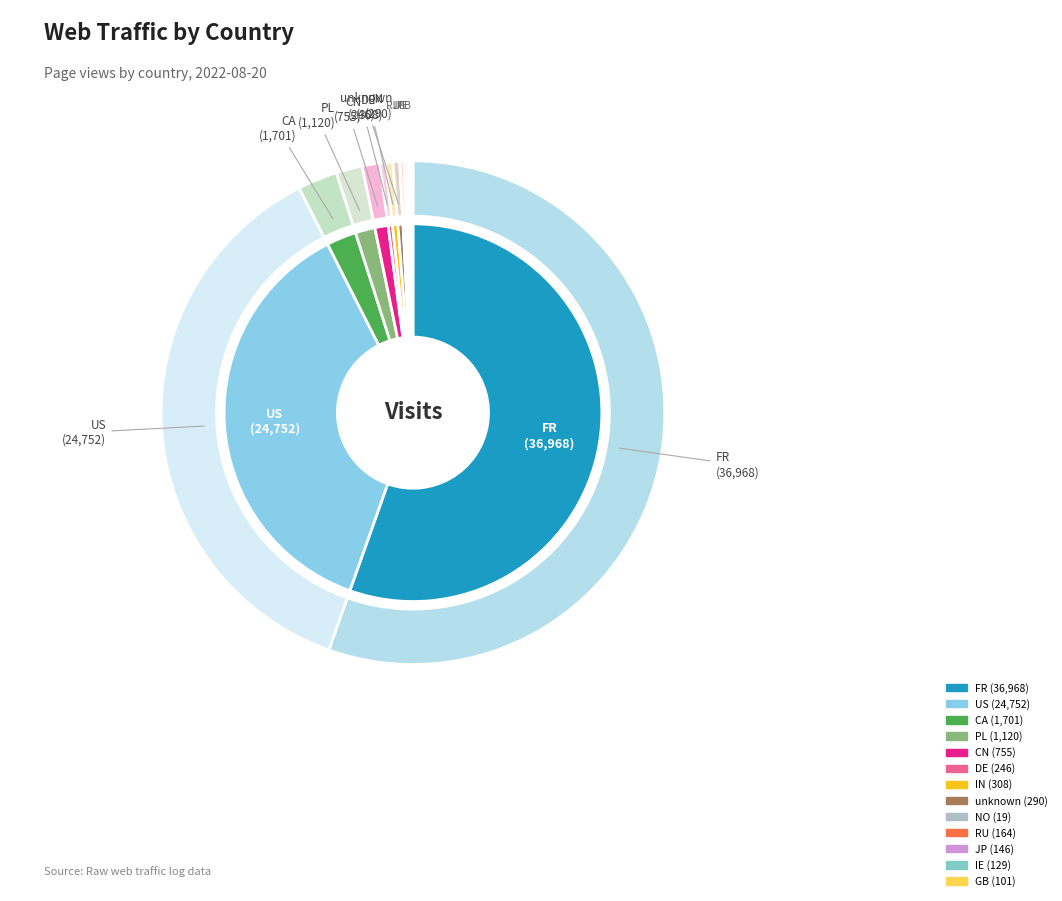

To the nearest percent, what is the average slice percentage?

8%